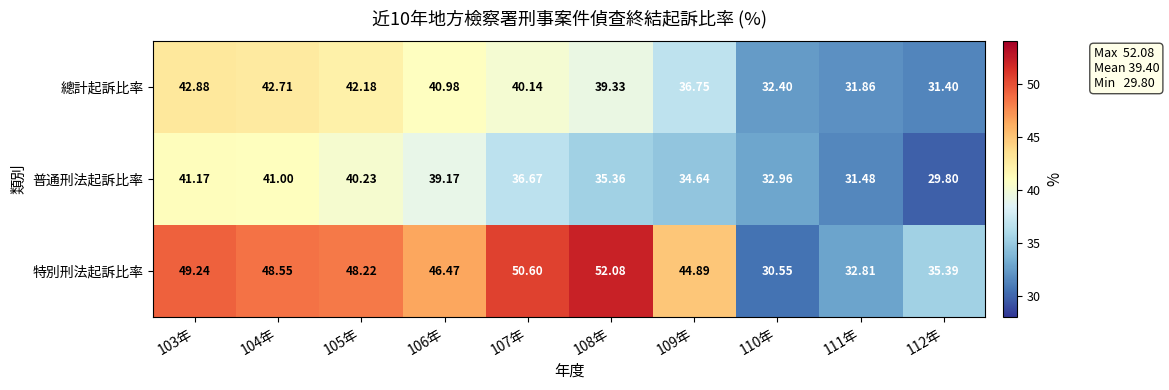

List the series in order of their peak value, lowest first.

普通刑法起訴比率, 總計起訴比率, 特別刑法起訴比率